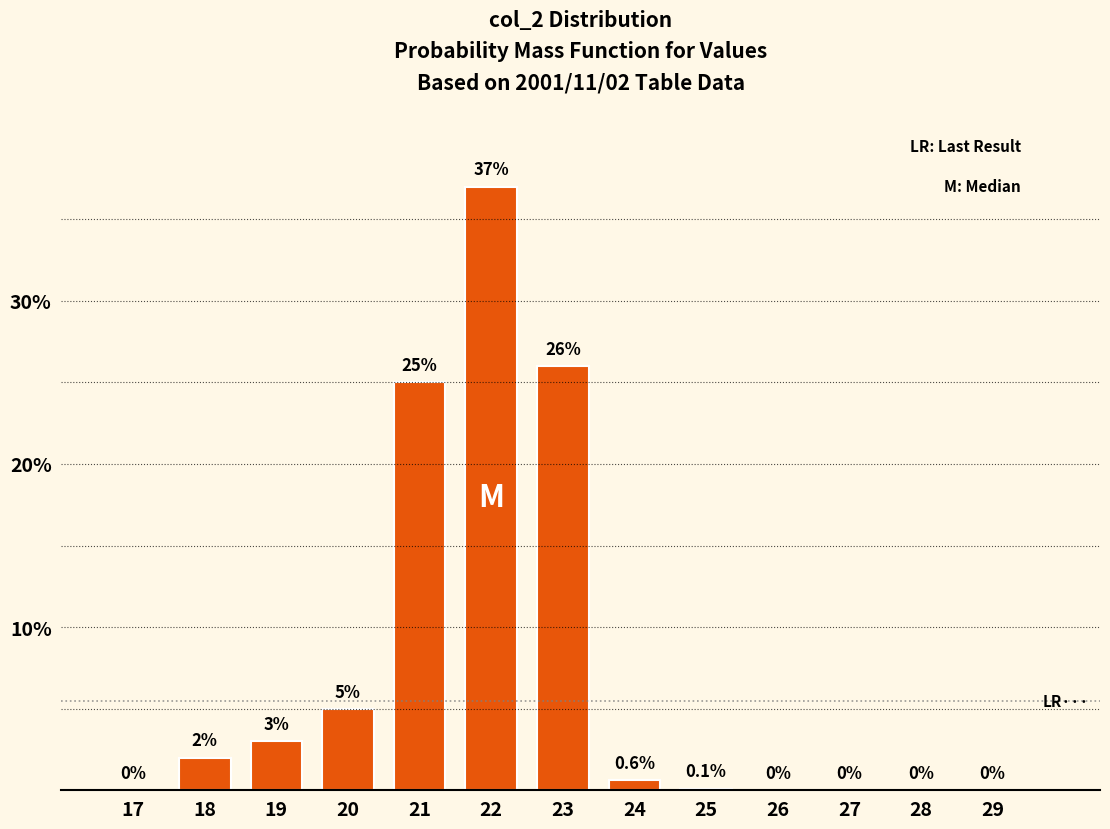

Reading right to left, what are all the values shown in this chart?

29=0.0	28=0.0	27=0.0	26=0.0	25=0.1	24=0.6	23=26.0	22=37.0	21=25.0	20=5.0	19=3.0	18=2.0	17=0.0